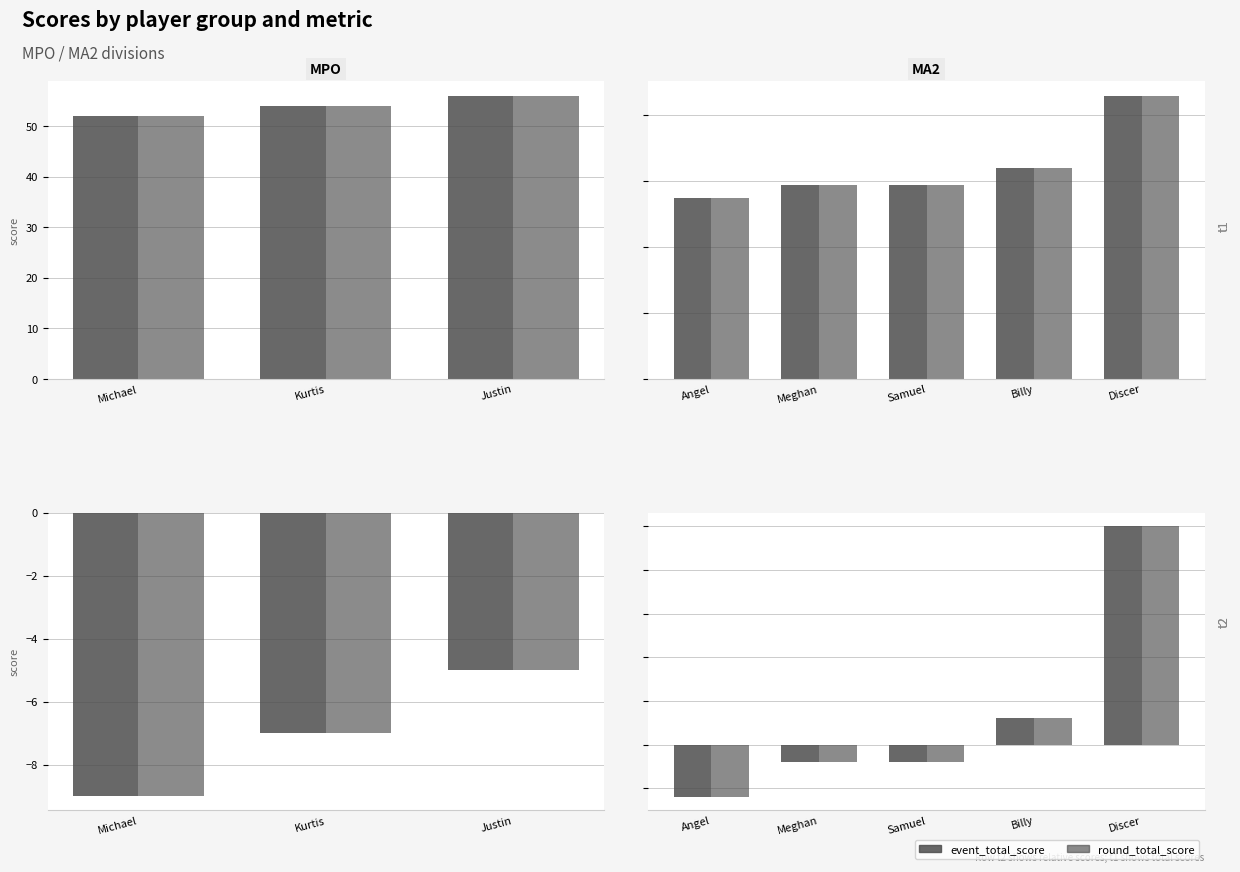

Which series has the largest total across all categories?

event_total_score